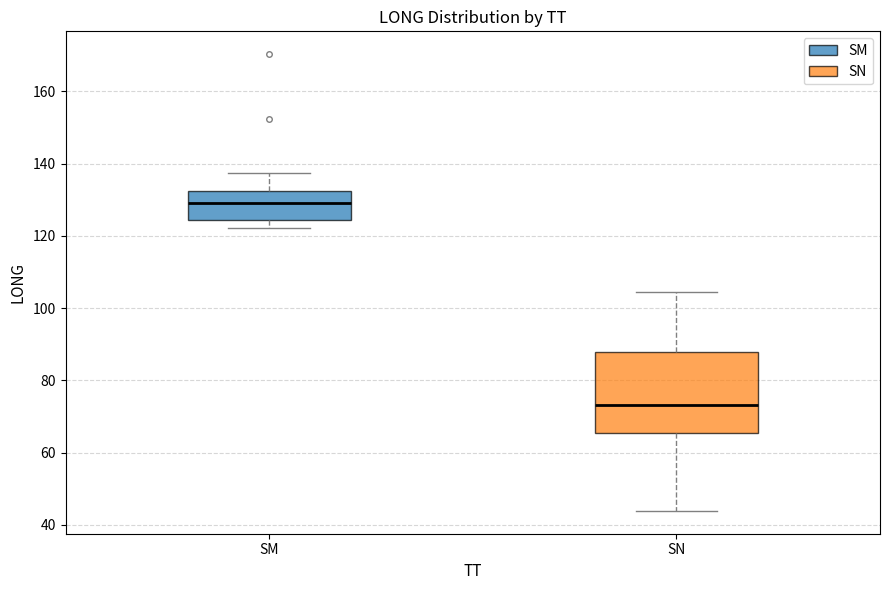

Which box's median line is the highest?

SM